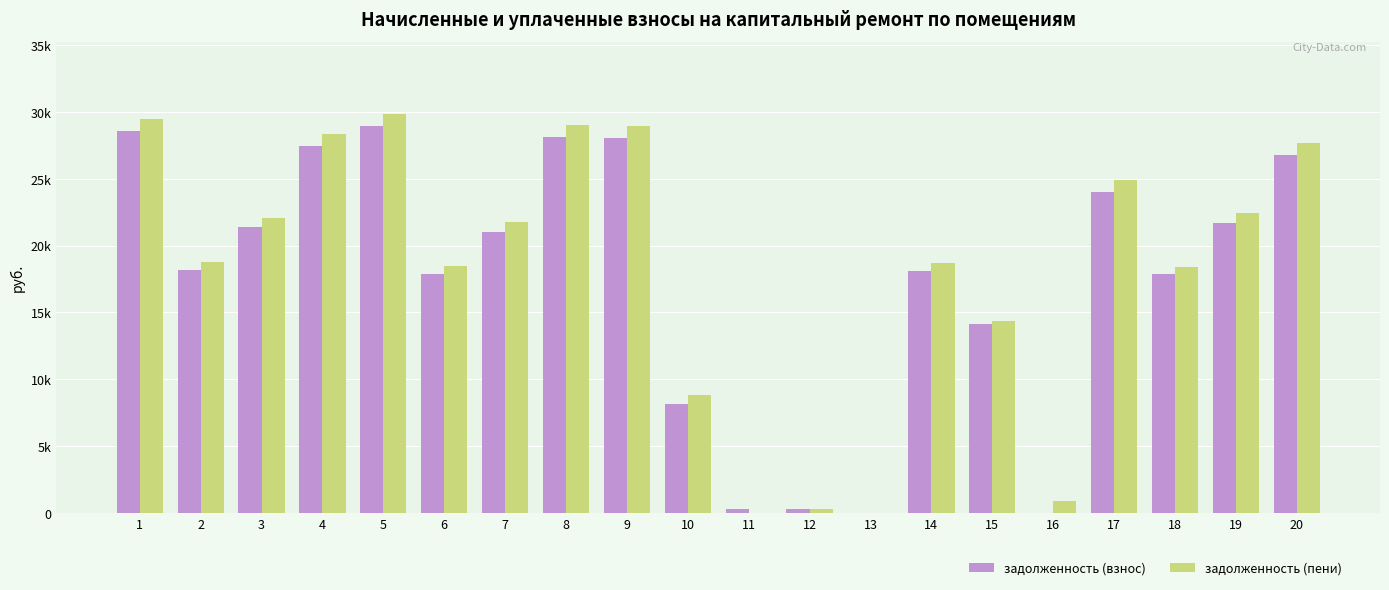

Which series has the largest range (max minus min)?

задолженность (пени)